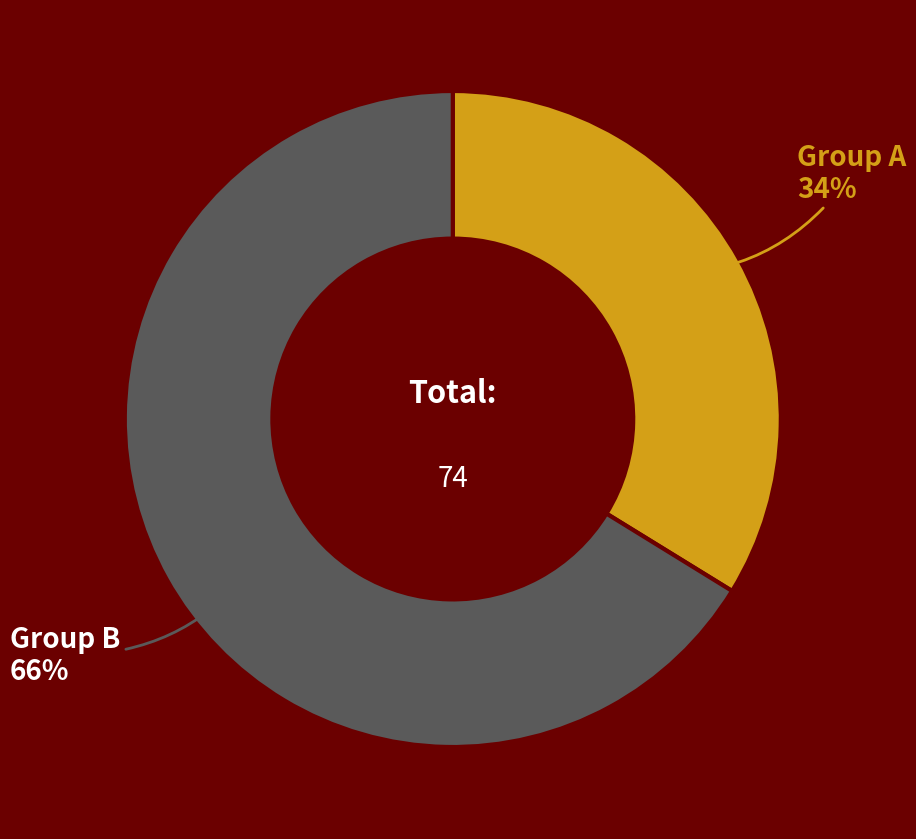

Combined, do Group B and Group A account for over 50%?

Yes